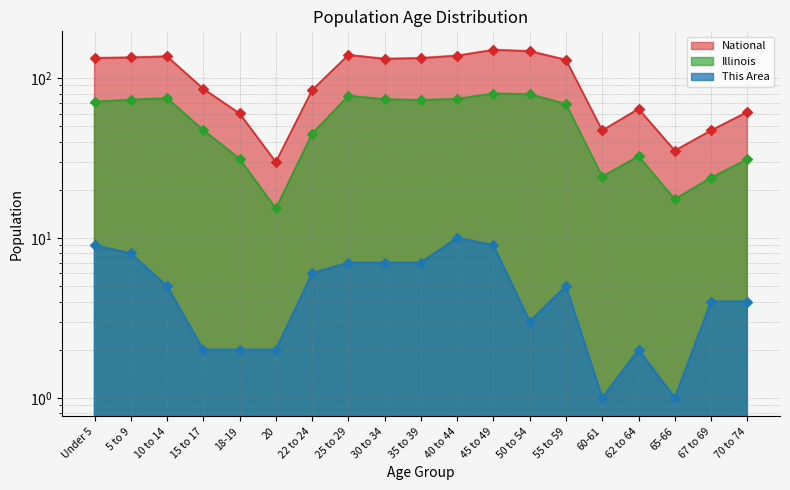

What is the total value across all series at 40 to 44?

218.7